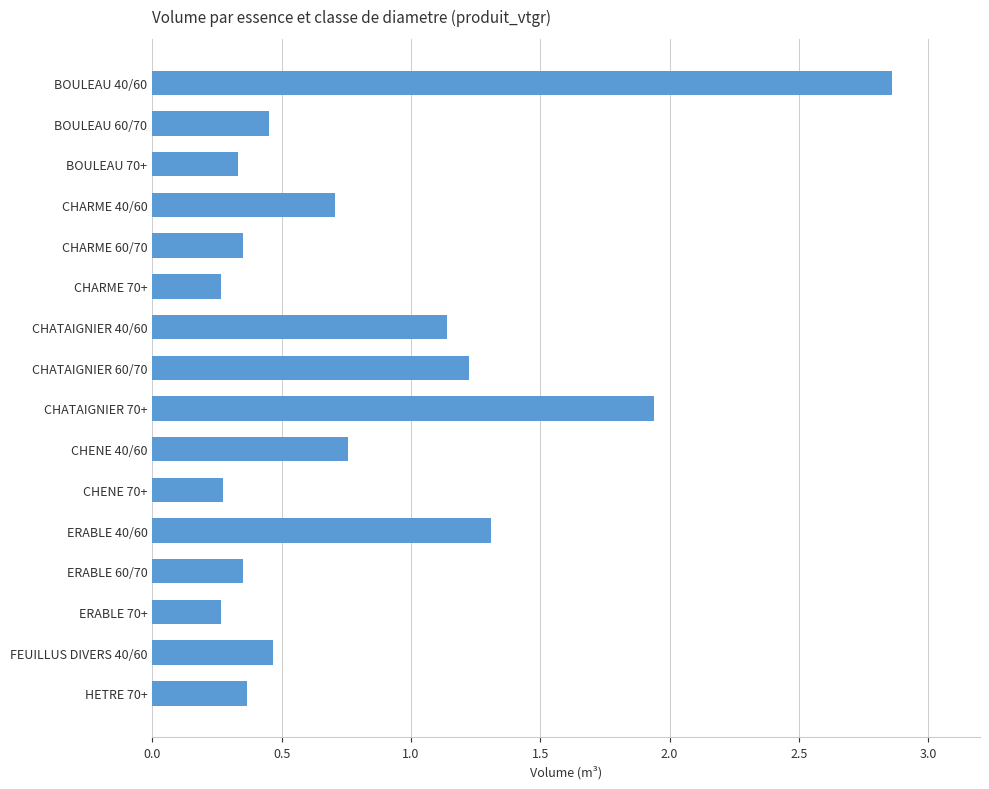

What position from the top is ERABLE 40/60?

12